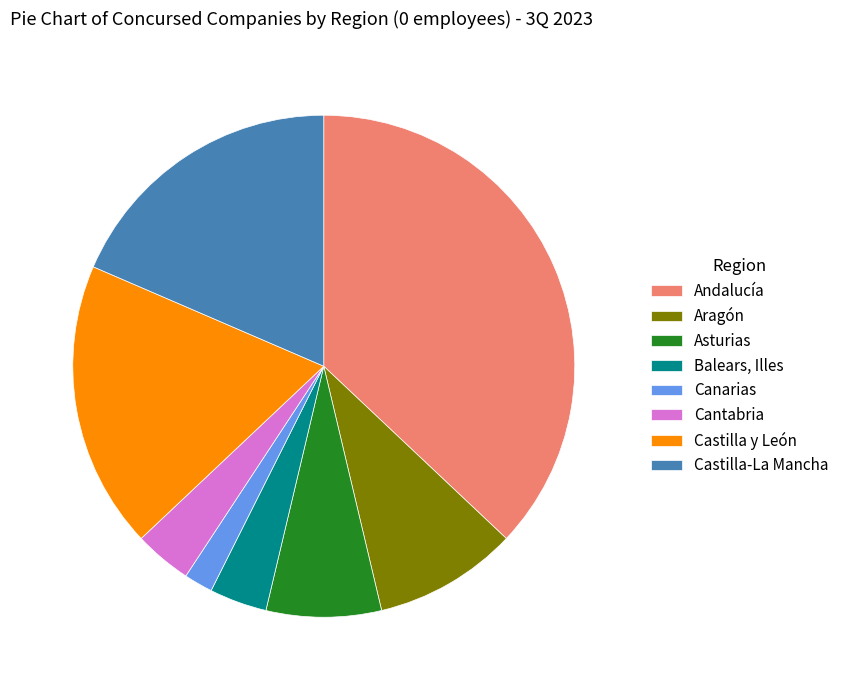

Count the number of slices in the pie.

8